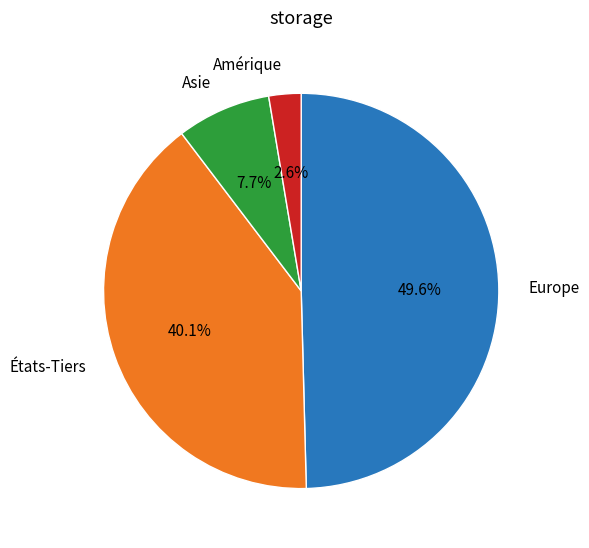

How many slices are in this pie chart?

4